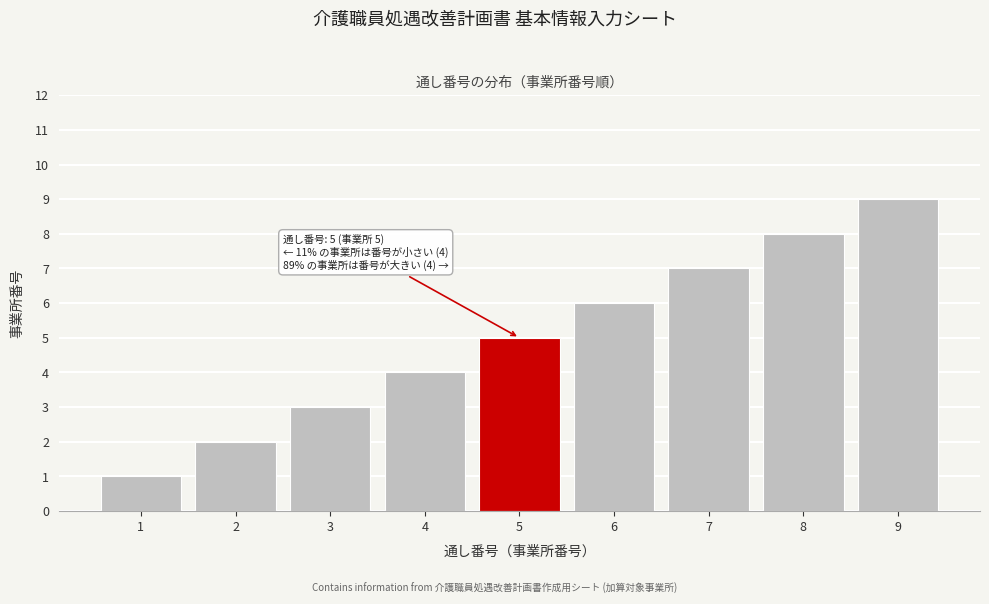

List the labels in order of value, smallest first.

1, 2, 3, 4, 5, 6, 7, 8, 9